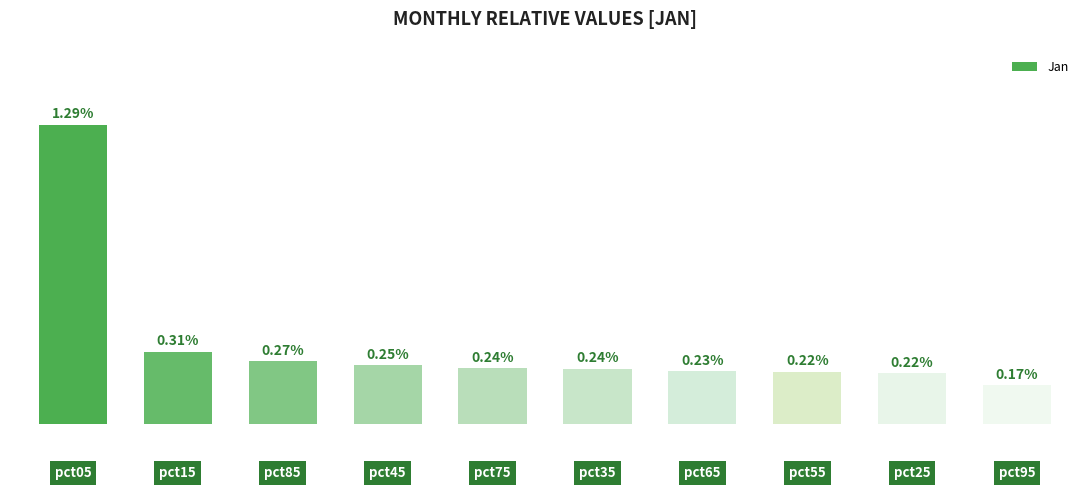

Are the bars horizontal?

No